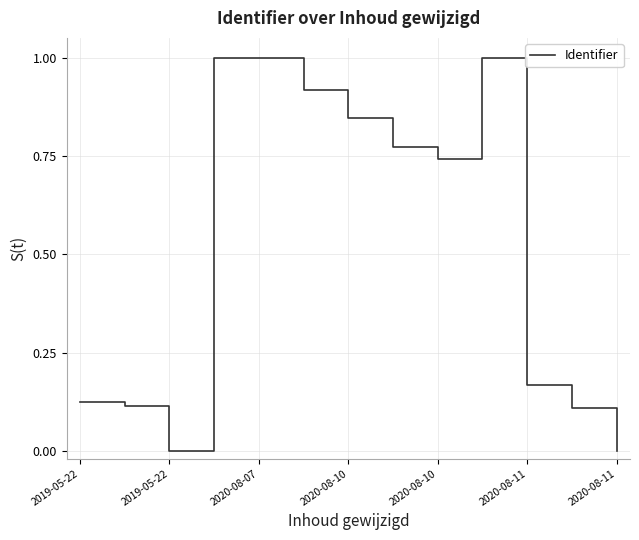

What is the difference between the maximum and minimum values?

1.0